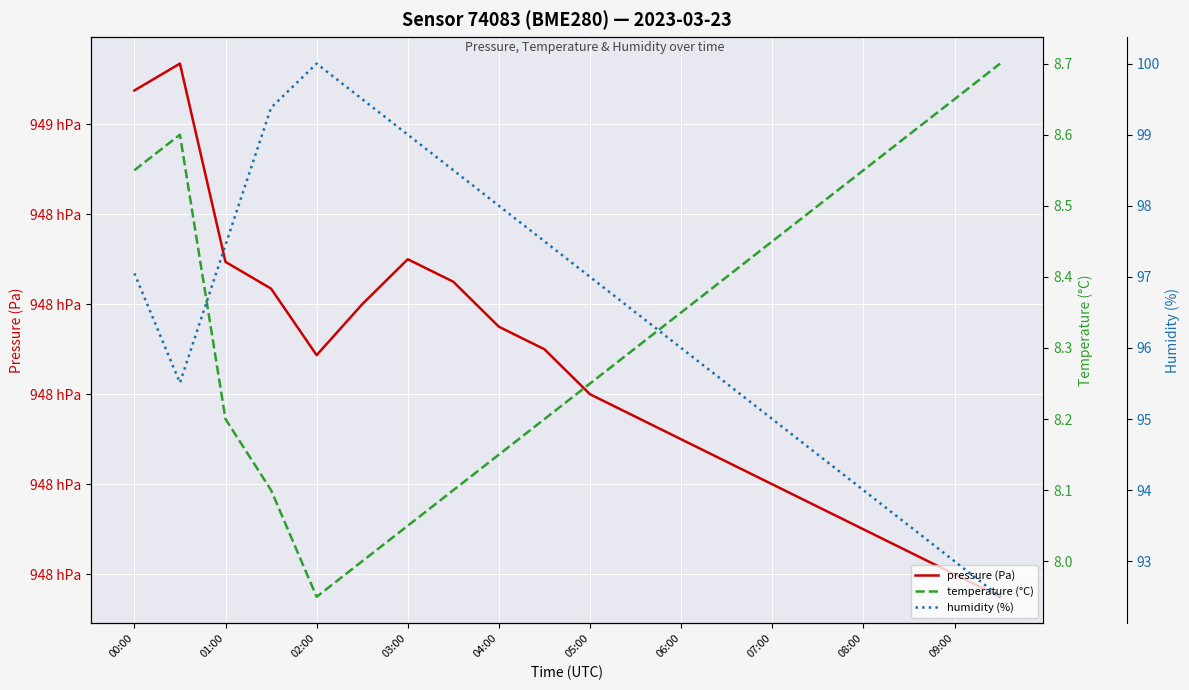

What is the difference between the second highest and second lowest values in the temperature (°C) series?

0.7